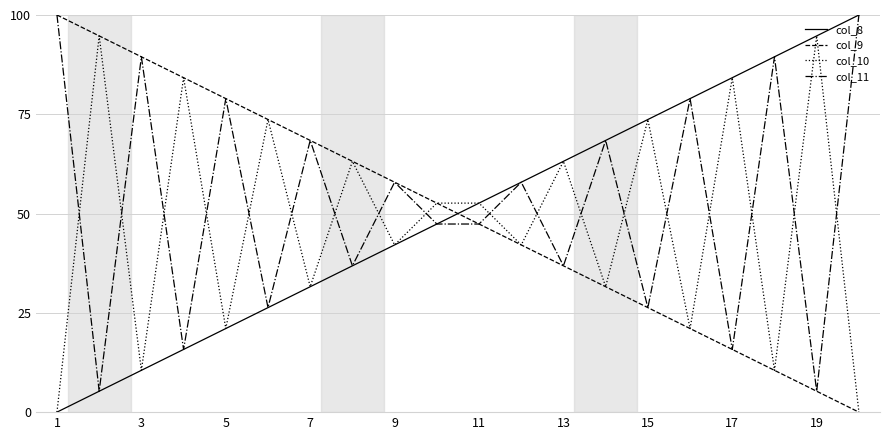

What are all the series names shown in the legend?

col_8, col_9, col_10, col_11